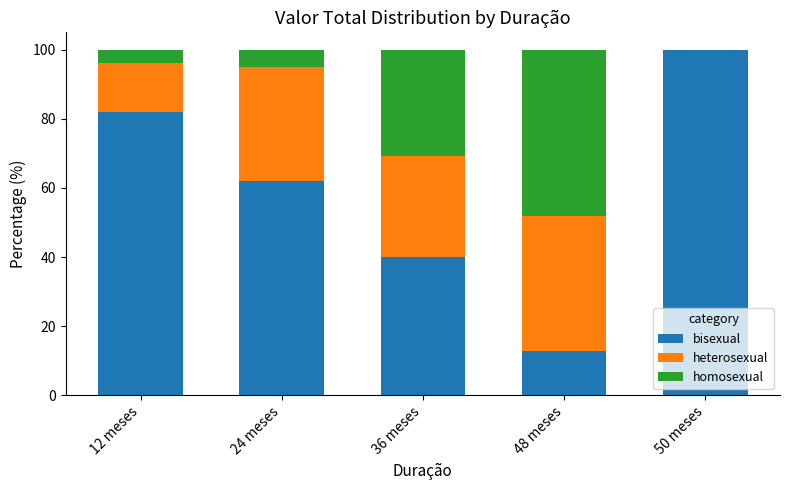

Read the bisexual value at 24 meses.

62.0